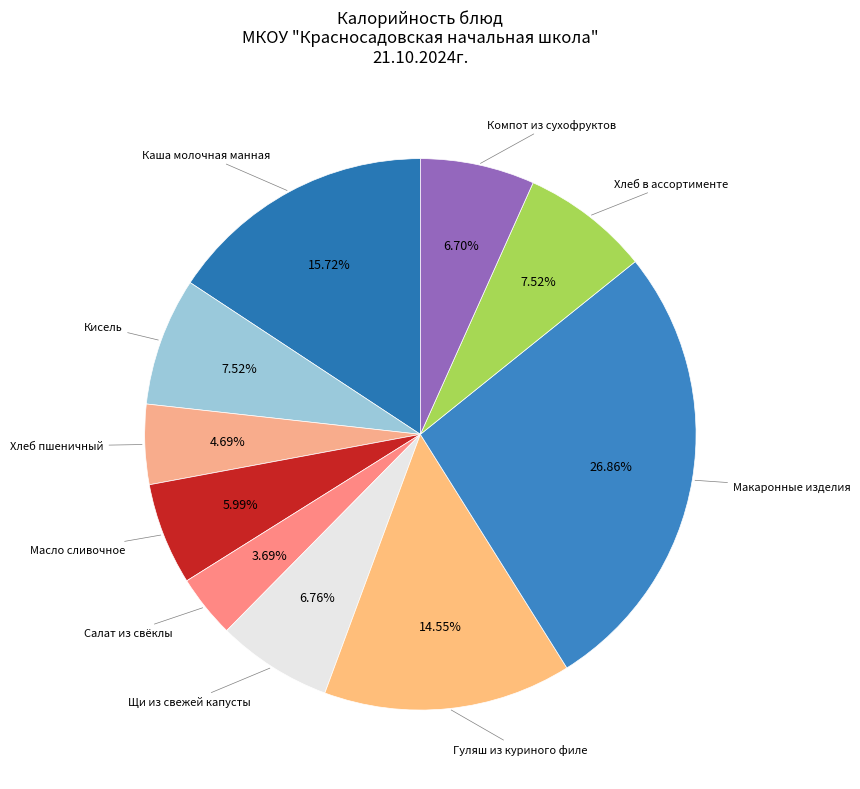

Is there any slice that represents more than half of the pie?

No